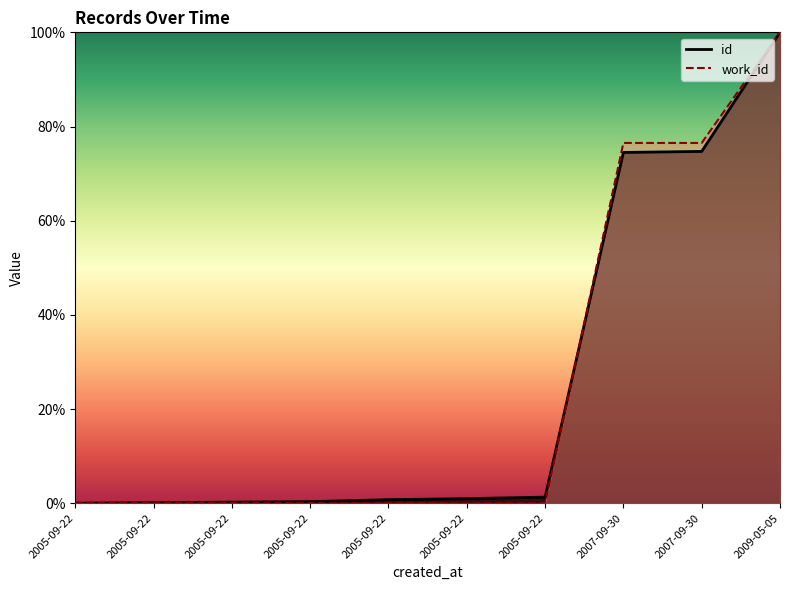

How many values in id are above zero?

9